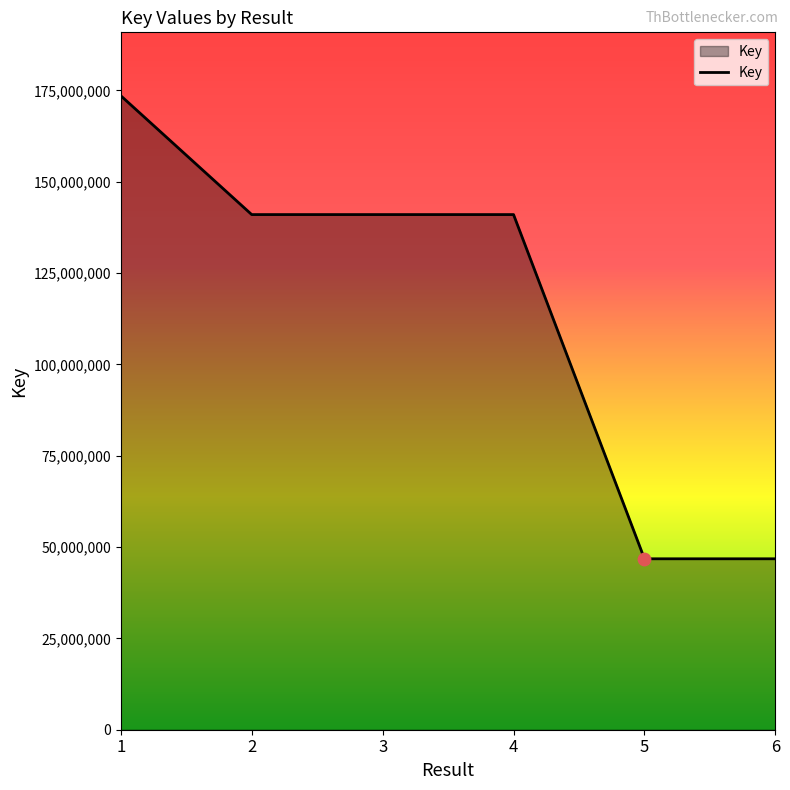

Between 2 and 1, which is larger?

1